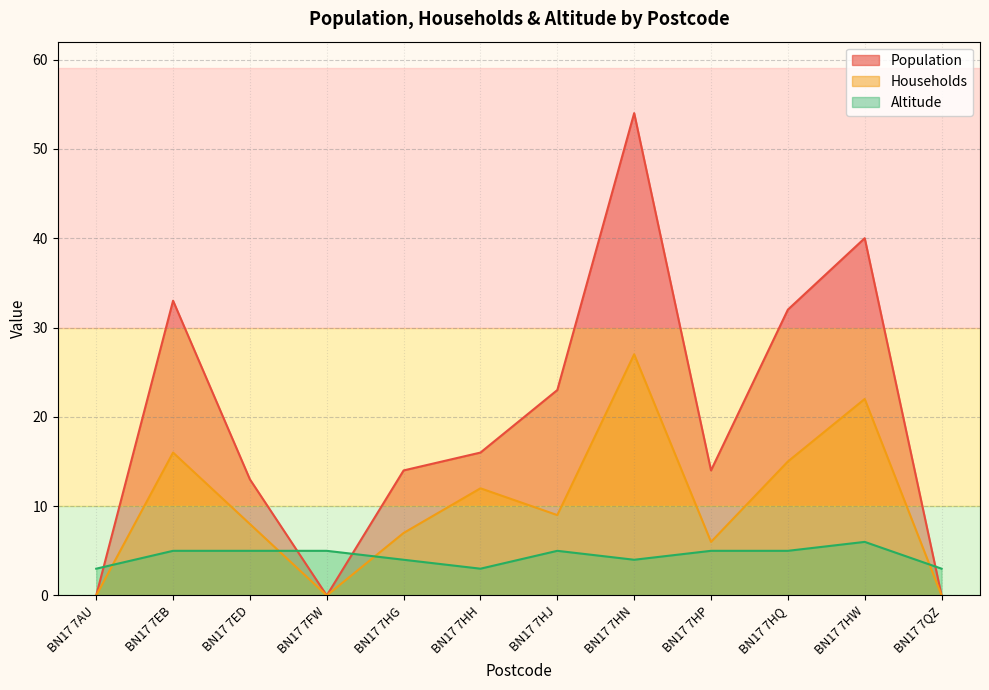

How many interior local peaks does the Households series have?

4